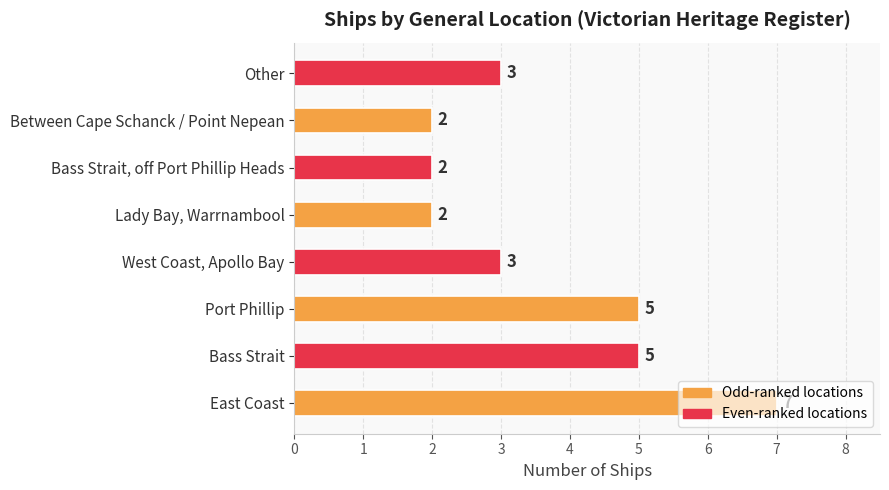

What is the sum of the values at West Coast, Apollo Bay and Other?

6